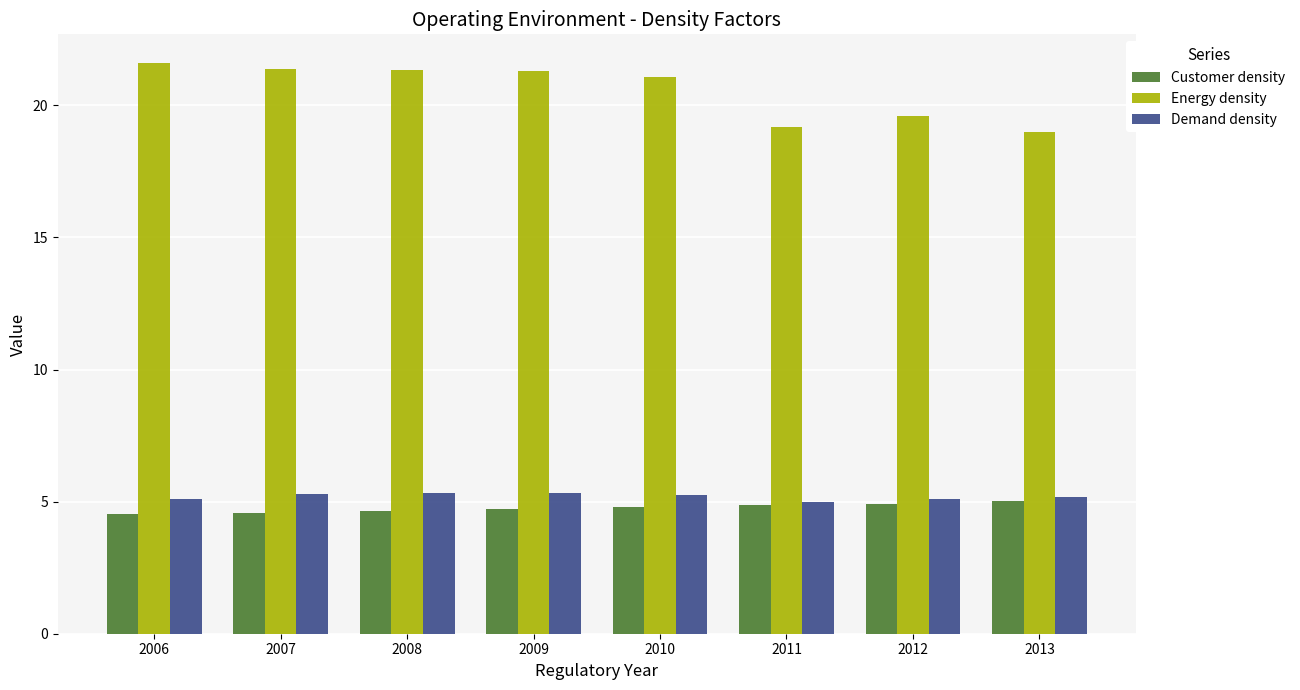

What is the difference between the maximum and minimum values in the Demand density series?

0.4